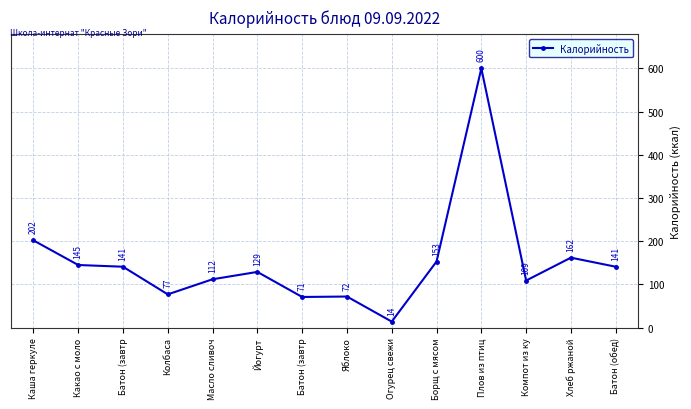

Count the number of categories in the chart.

14